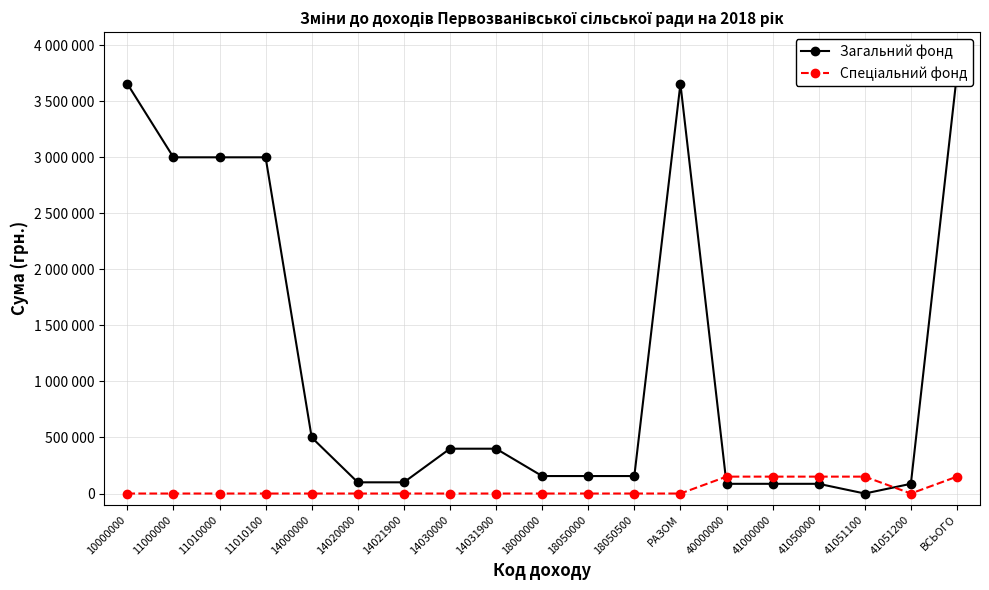

At which label does Загальний фонд first exceed 156000?

10000000